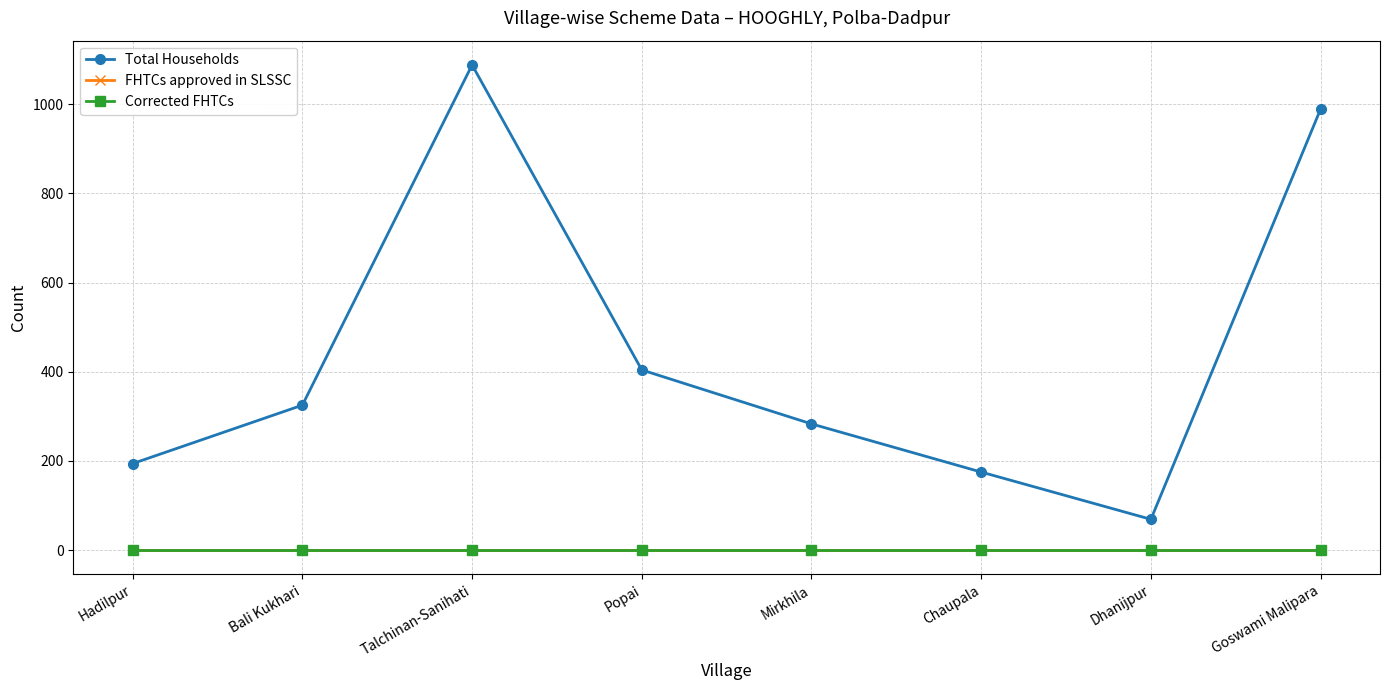

At which category does the chart reach its minimum across all series?

Hadilpur